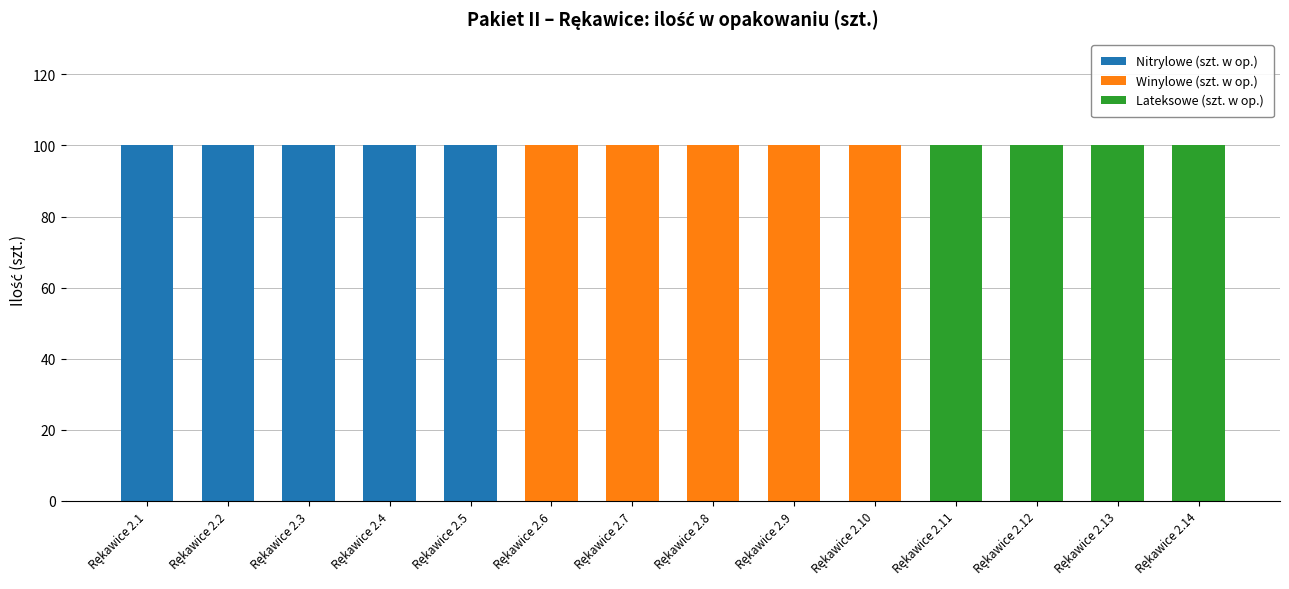

How many distinct data groups are displayed?

3